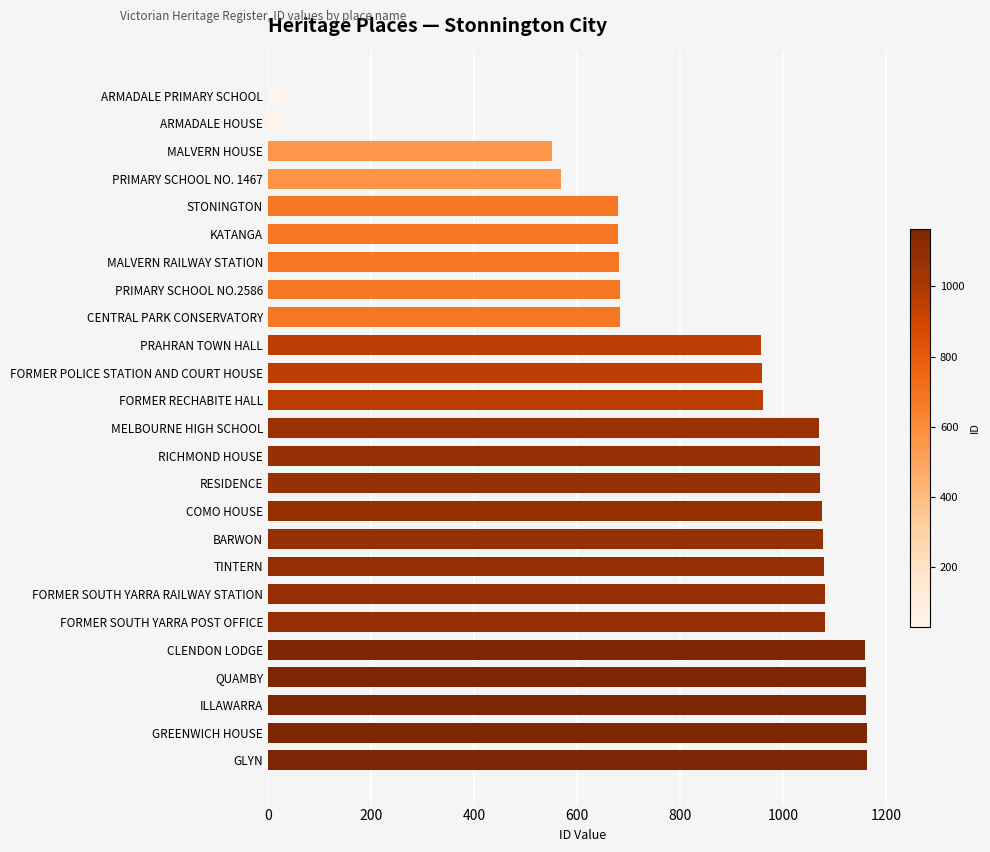

The chart shows a value of 29 at ARMADALE PRIMARY SCHOOL. True or false?

True